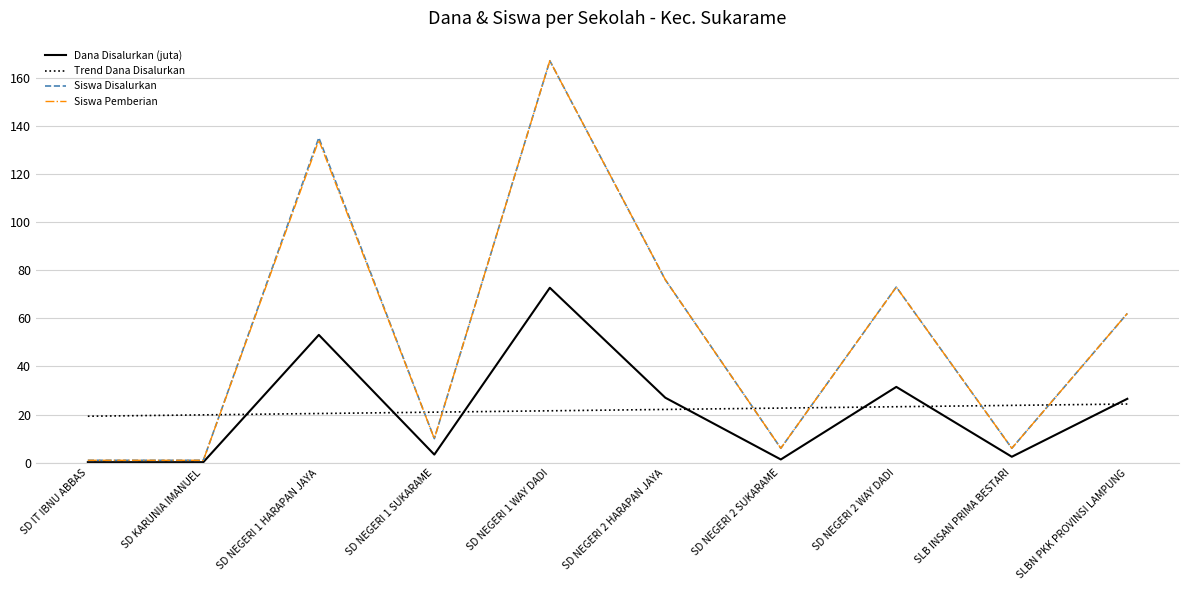

At which category is the sum across all series the highest?

SD NEGERI 1 WAY DADI